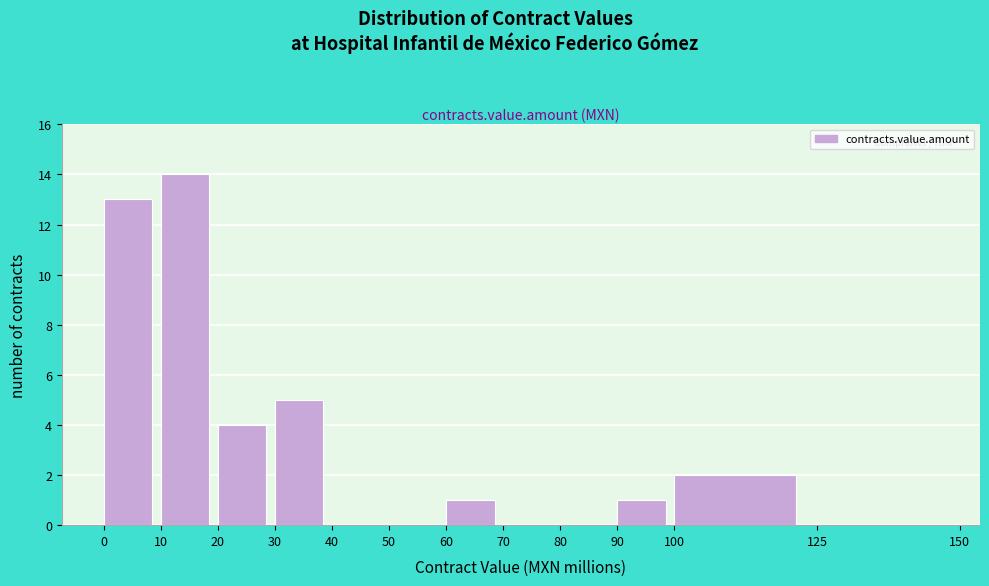

Reading left to right, transcribe this chart: for each bar, give the range it covers on the x-axis and its height. The values are not printed on the chart, so give them approximately, as read against the axis.

0 to 10: 13
10 to 20: 14
20 to 30: 4
30 to 40: 5
40 to 50: 0
50 to 60: 0
60 to 70: 1
70 to 80: 0
80 to 90: 0
90 to 100: 1
100 to 125: 2
125 to 150: 0